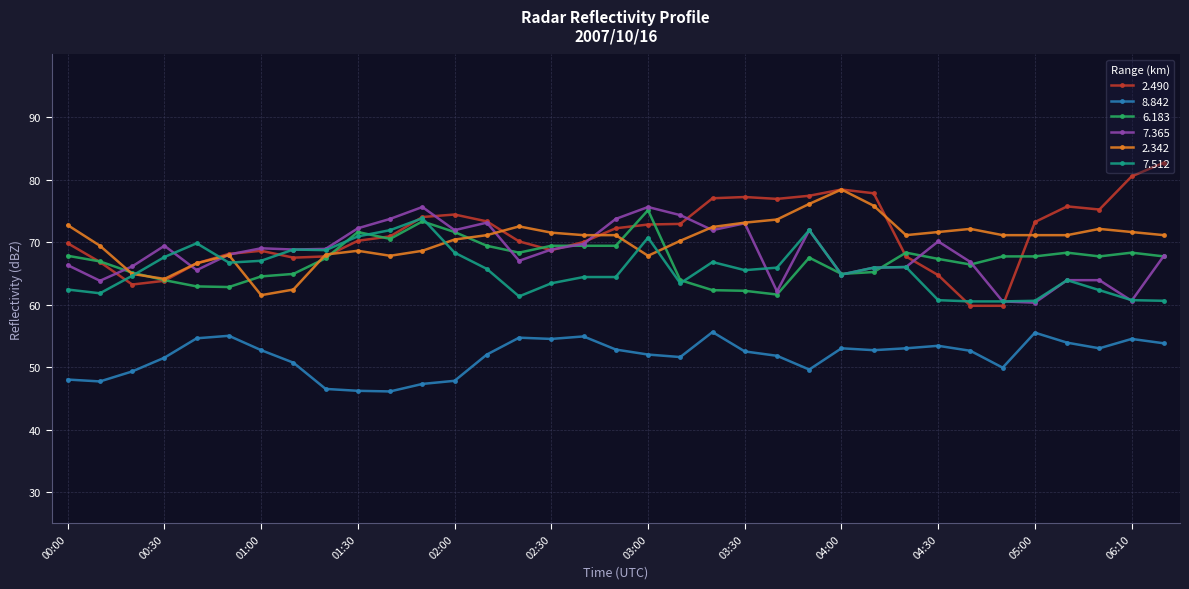

What is the smallest value displayed?

46.1